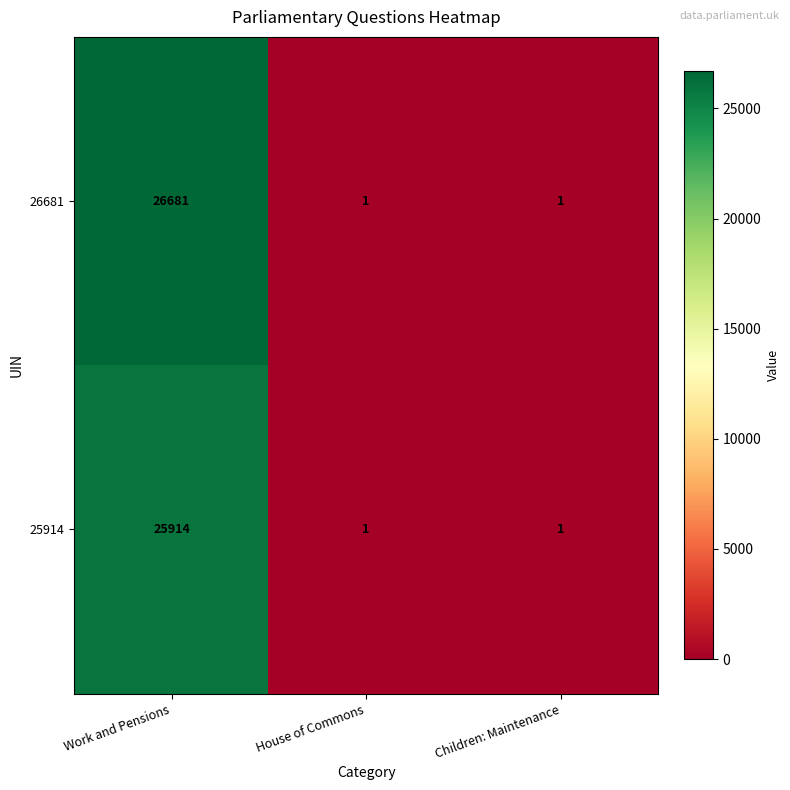

True or false: 25914 has a value of 1 at House of Commons.

True